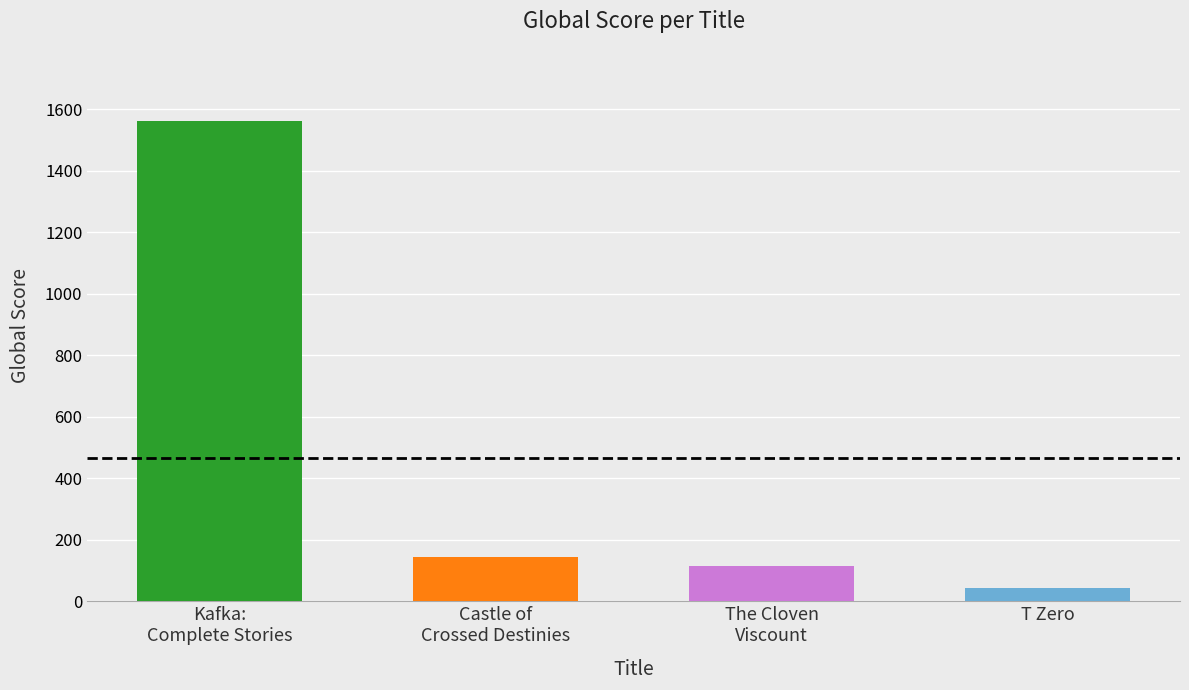

What is the label of the 4th bar from the right?

Kafka:
Complete Stories